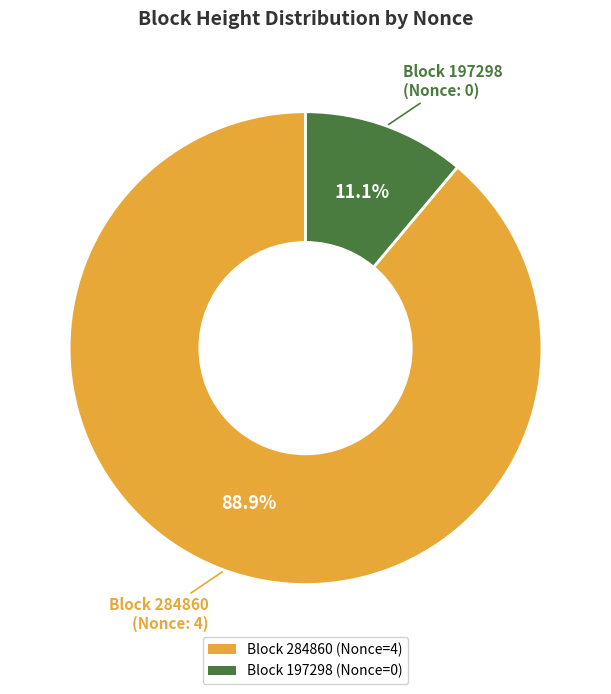

Is there a majority slice in this chart?

Yes